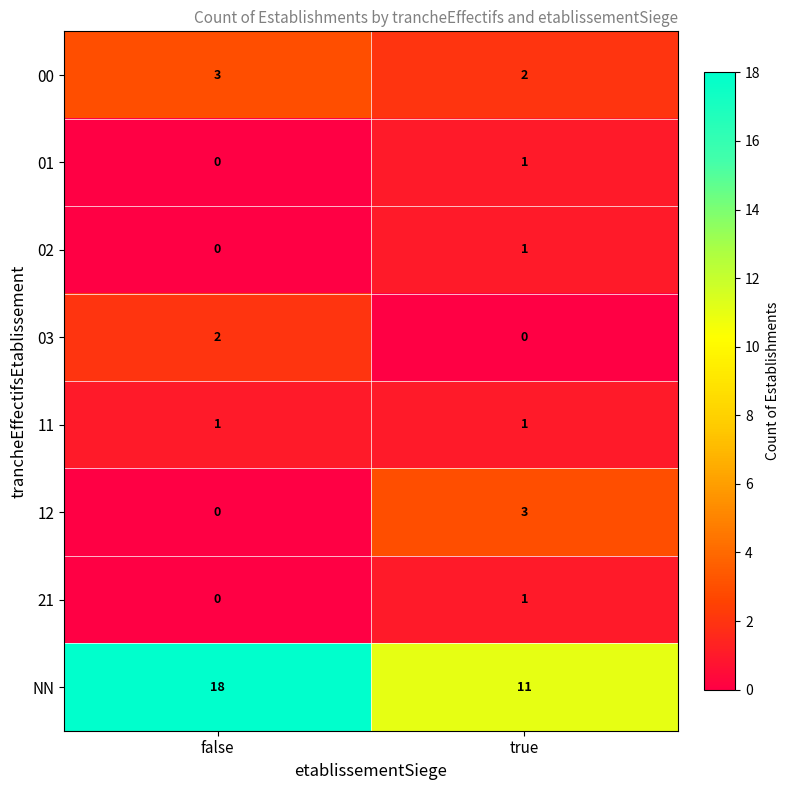

What is the spread (max minus min) of values at false?

18